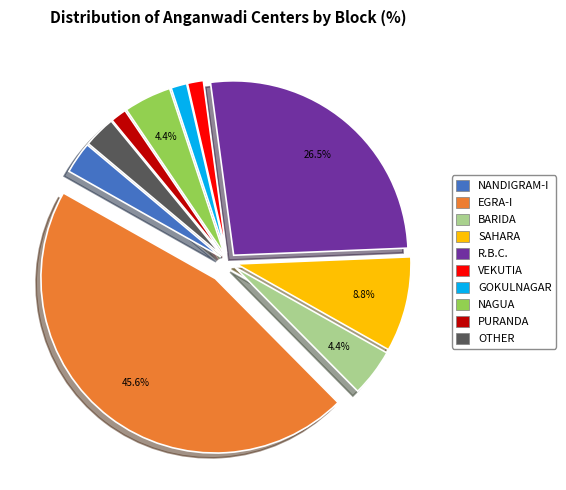

Does any single category account for the majority?

No